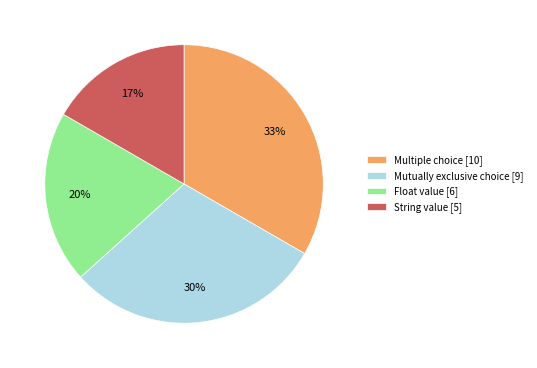

Does any single category account for the majority?

No